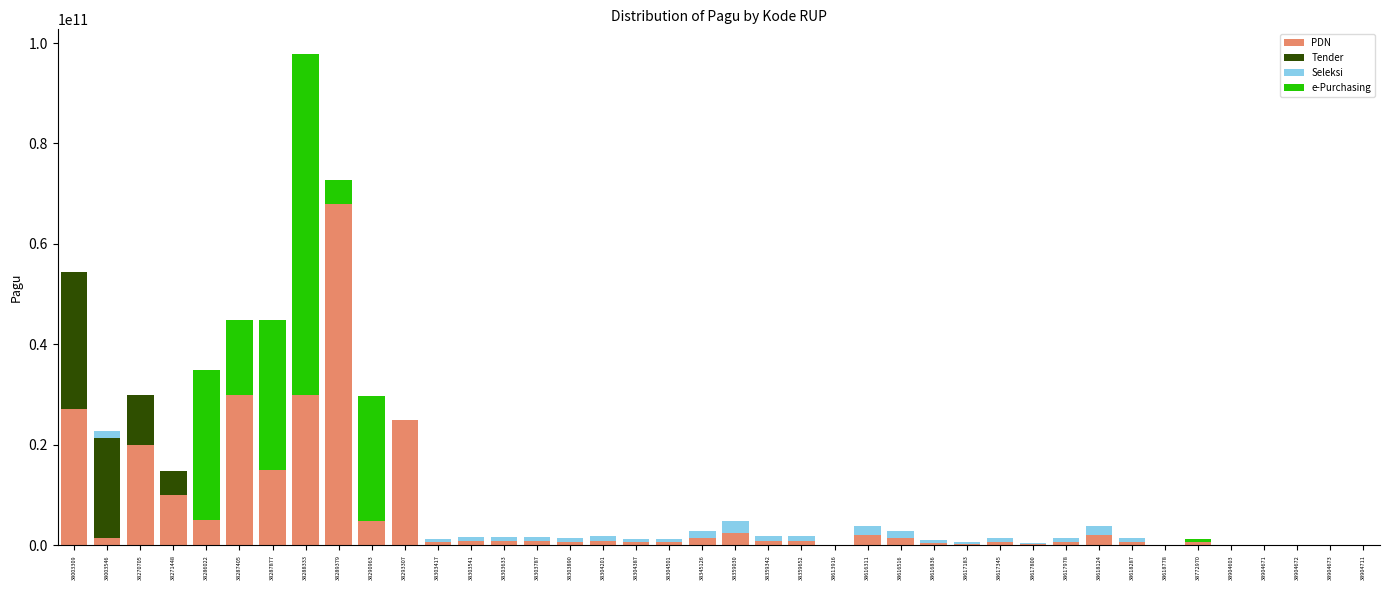

How many categories are shown in the chart?

40